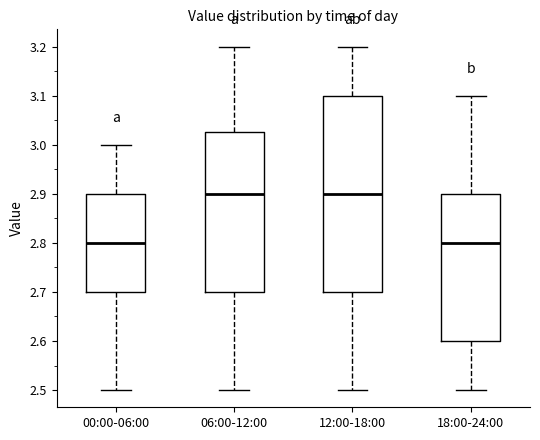

Reading left to right, transcribe this box plot: for each box, give where its median line is, the range the box spans, and where its two whiskers end, as read against the y-axis. The values are not printed on the chart, so give them approximately, as read against the axis.

00:00-06:00: median 2.80, box 2.70 to 2.90, whiskers 2.50 to 3.00
06:00-12:00: median 2.90, box 2.70 to 3.03, whiskers 2.50 to 3.20
12:00-18:00: median 2.90, box 2.70 to 3.10, whiskers 2.50 to 3.20
18:00-24:00: median 2.80, box 2.60 to 2.90, whiskers 2.50 to 3.10